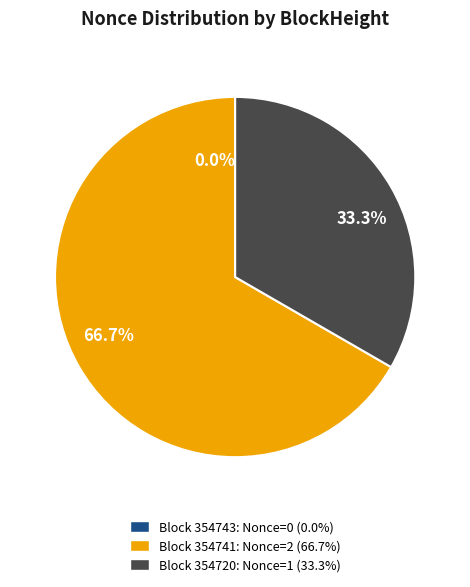

Does 354743 account for over 50% of the chart?

No